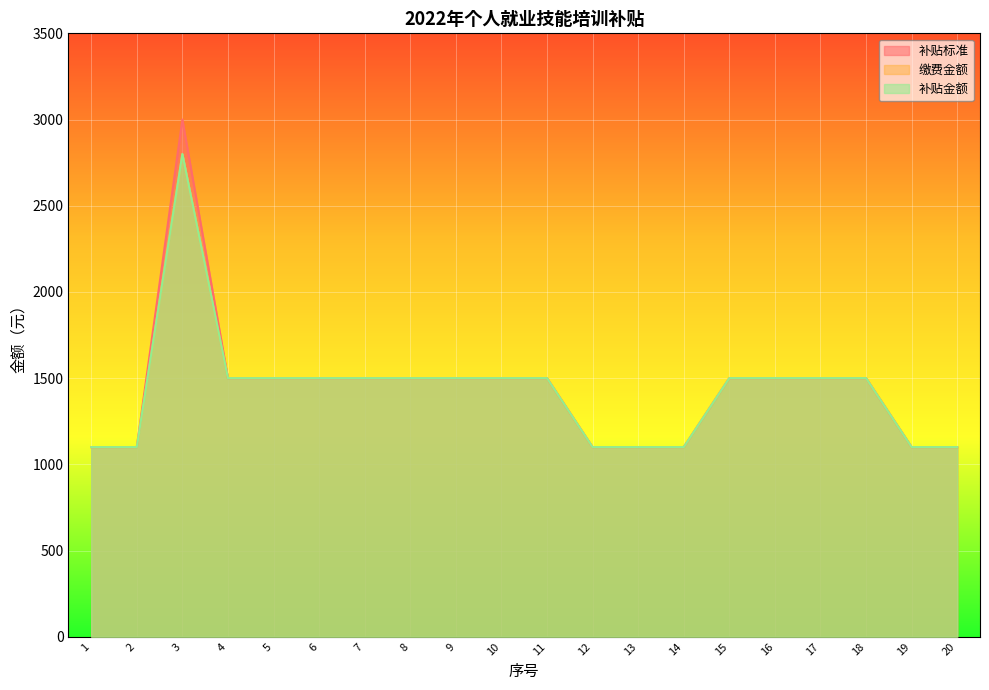

True or false: 缴费金额 has a value of 2800 at 3.

True